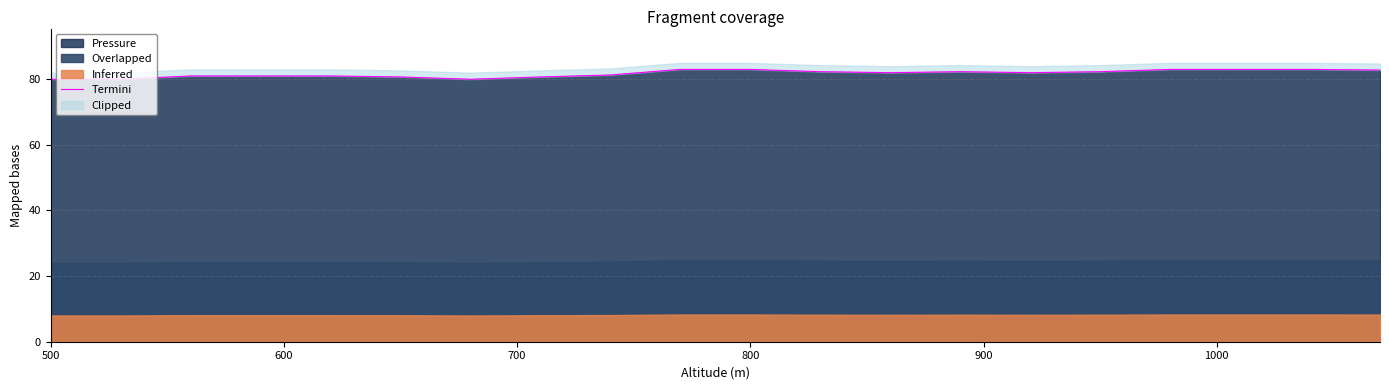

Which label corresponds to the smallest value in the chart?

500